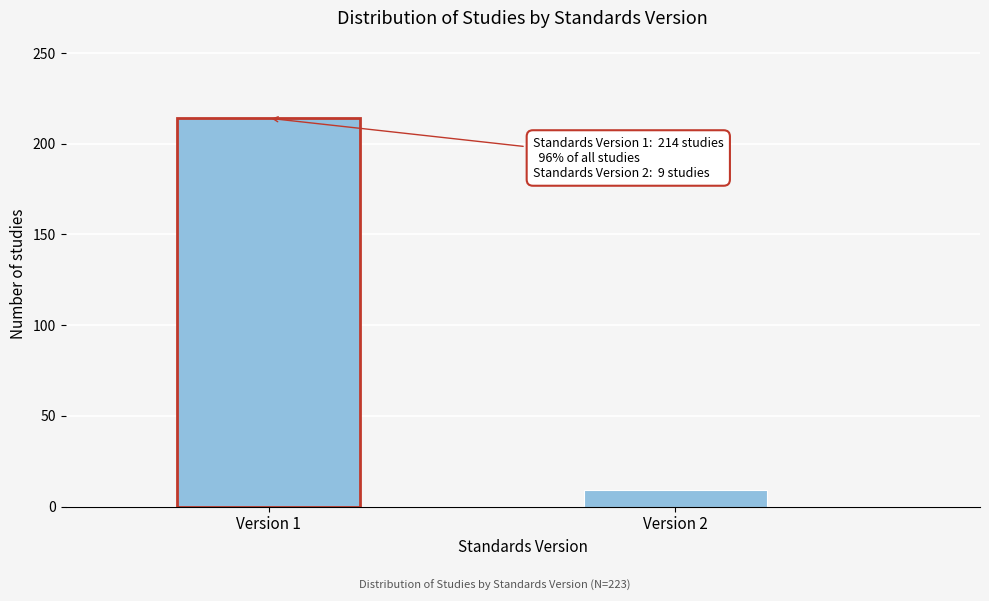

Reading left to right, transcribe all the data shown in this chart.

214	9